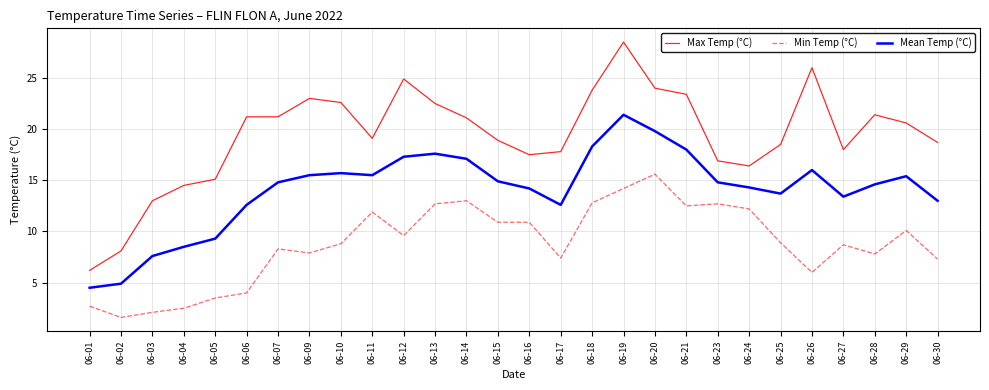

At which label does Min Temp (°C) first exceed 8?

06-07